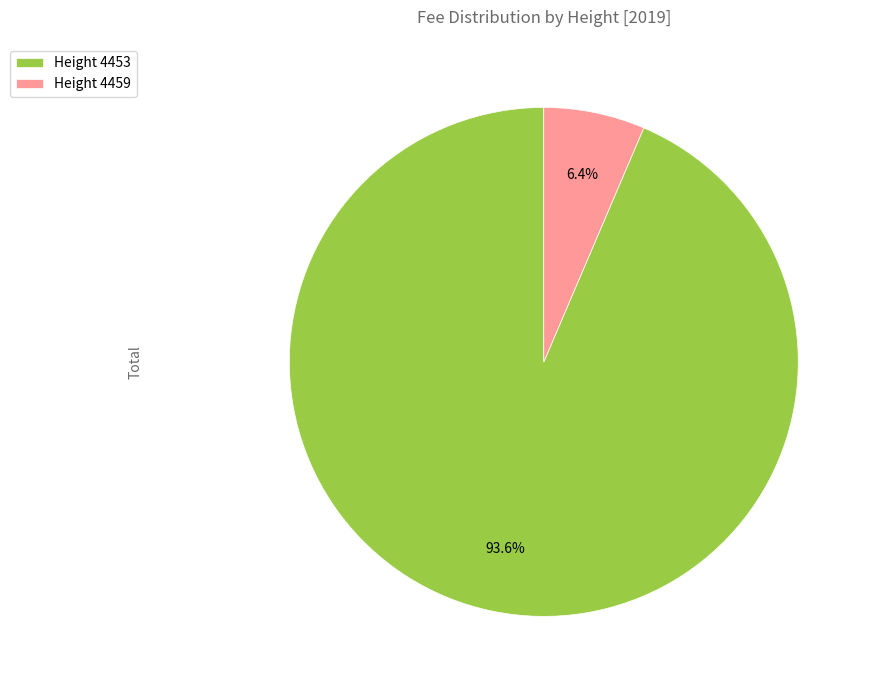

Which has a higher value, Height 4459 or Height 4453?

Height 4453